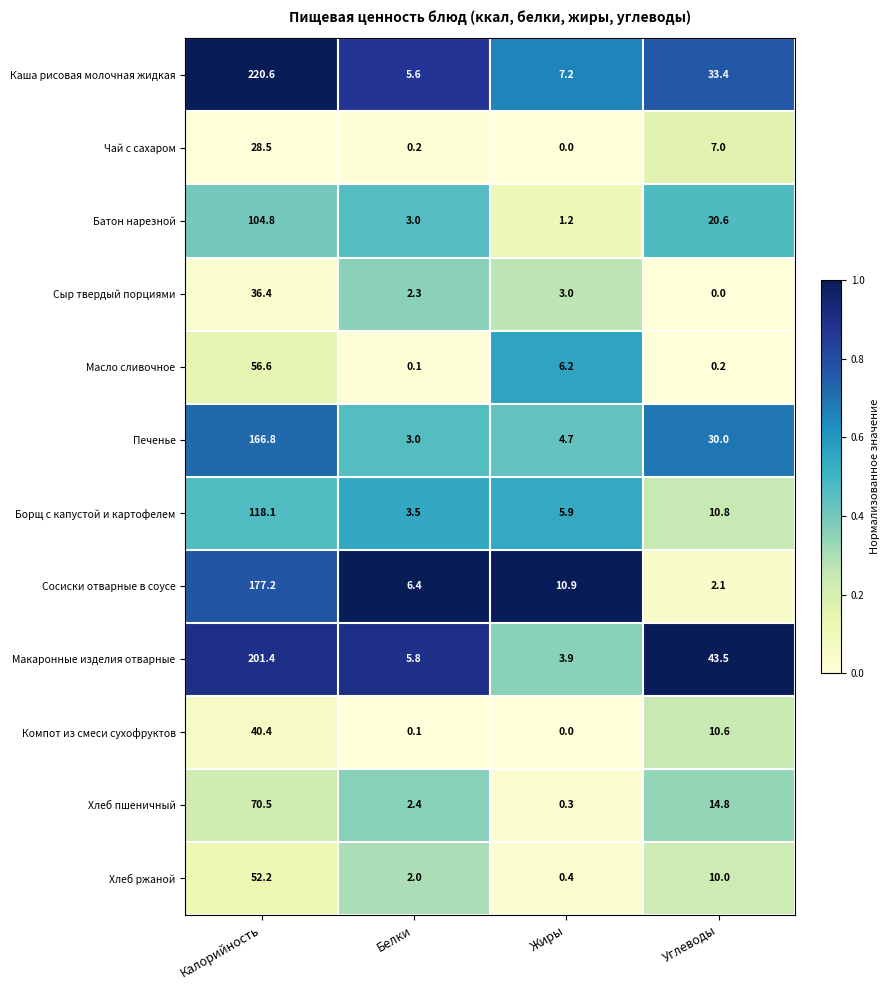

What is the difference between the Борщ с капустой и картофелем values at Жиры and Калорийность?

112.2